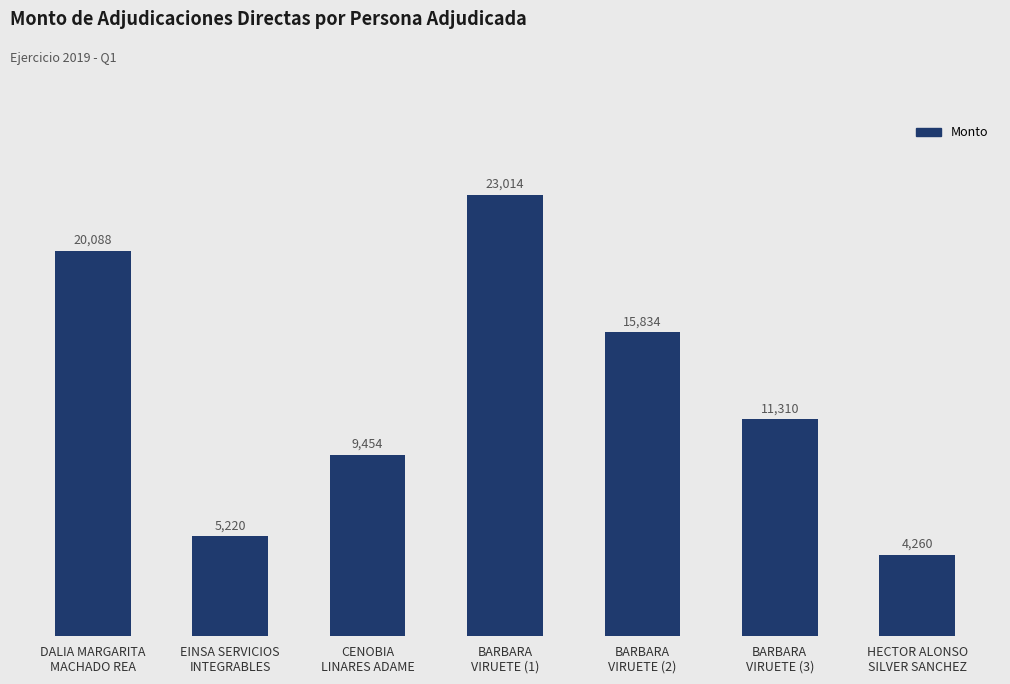

What position from the right is BARBARA
VIRUETE (3)?

2